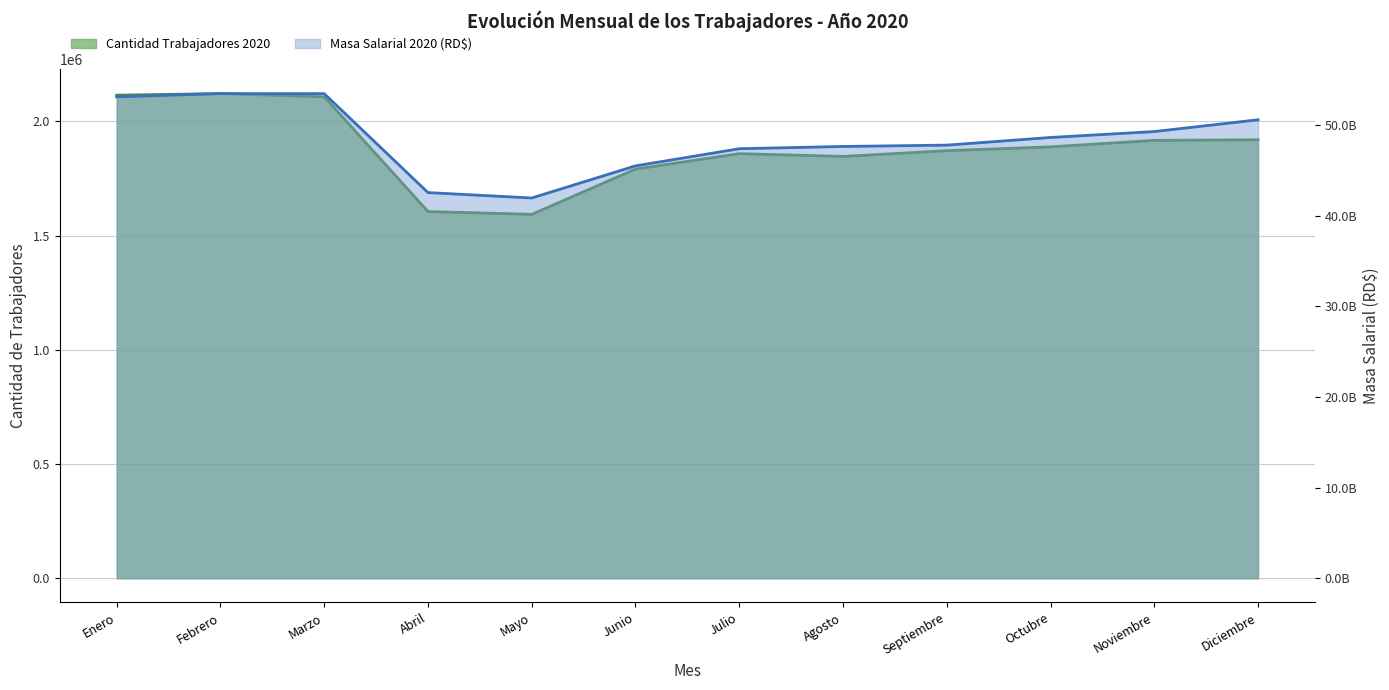

What is the total value across all series at Agosto?

47646925008.6